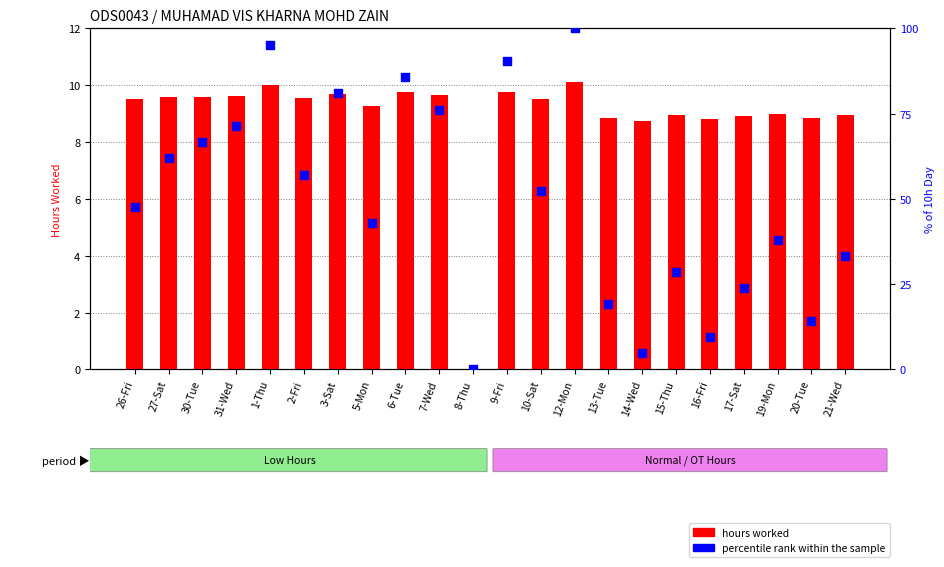

What are all the series names shown in the legend?

hours worked, percentile rank within the sample